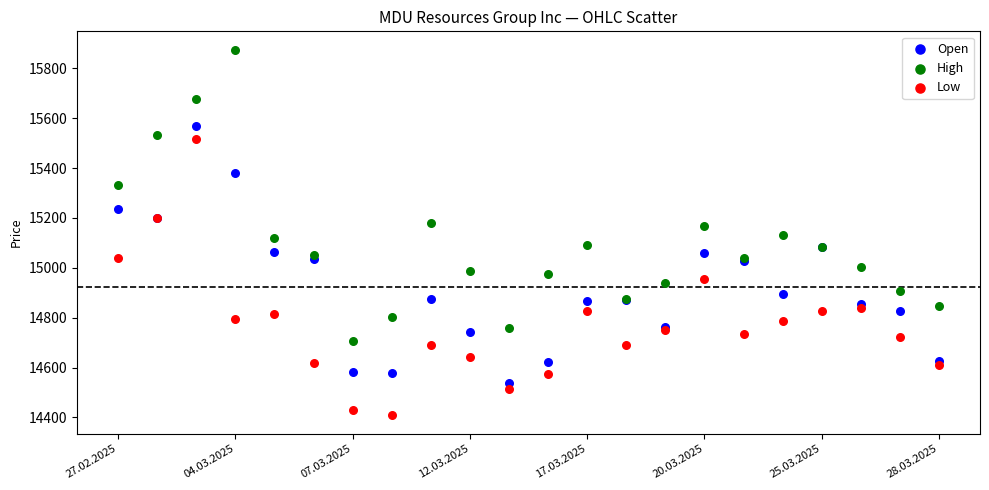

Which series reaches the minimum Y coordinate?

Low